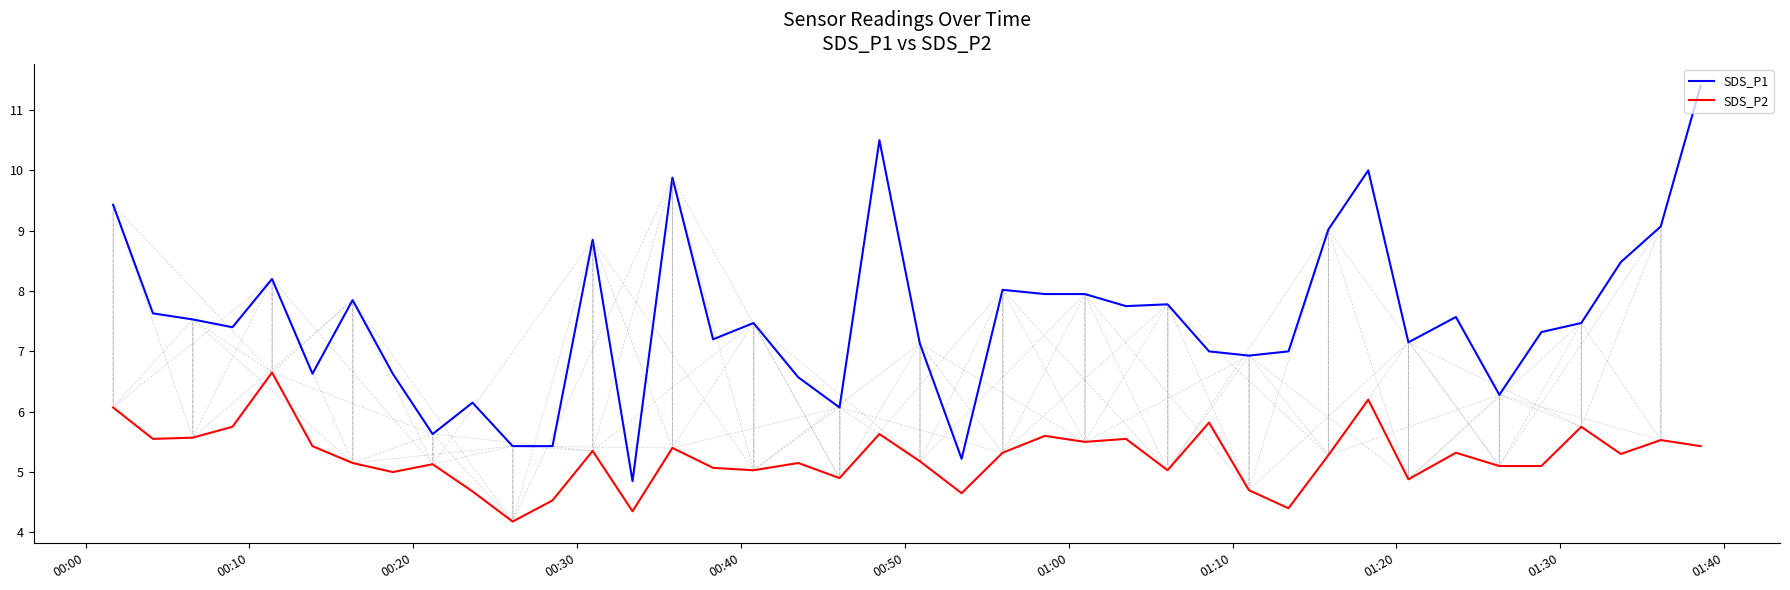

What is the highest value of the SDS_P1 series?

11.4